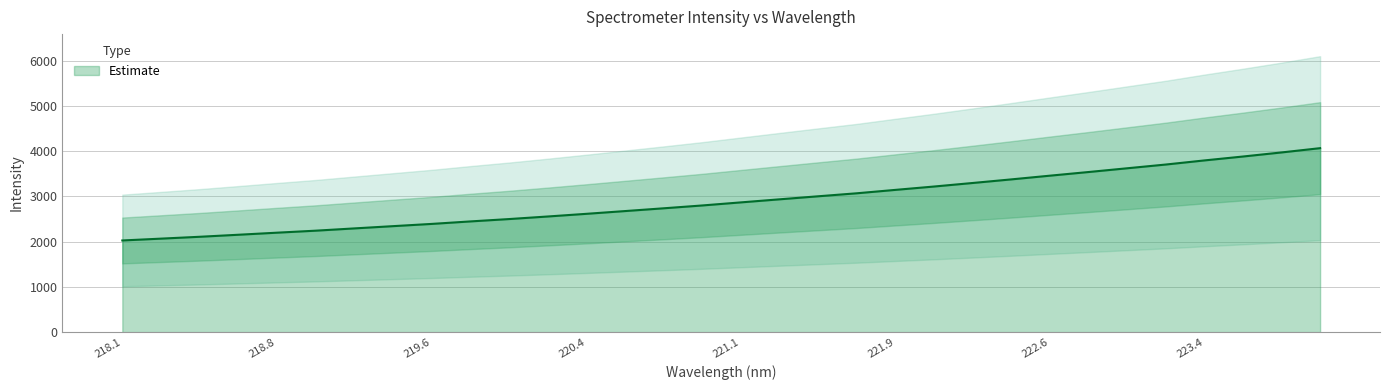

The Estimate series shows 759.7 at 219.6. True or false?

False